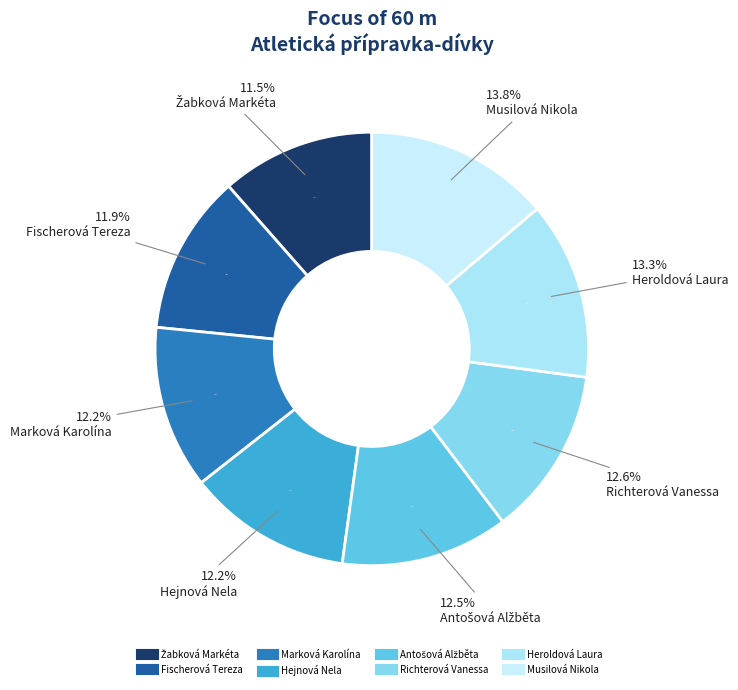

The Heroldová Laura slice represents 13% of the pie. True or false?

True